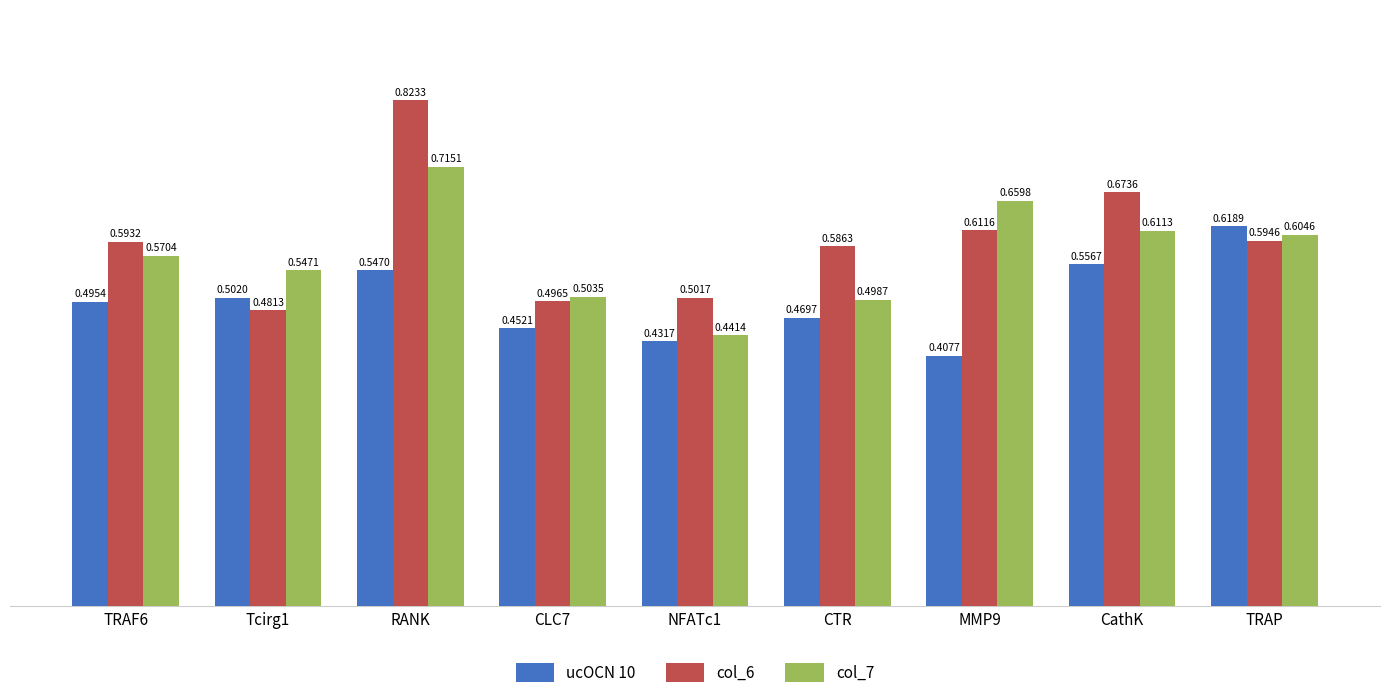

Which series changed the most between NFATc1 and CathK?

col_6